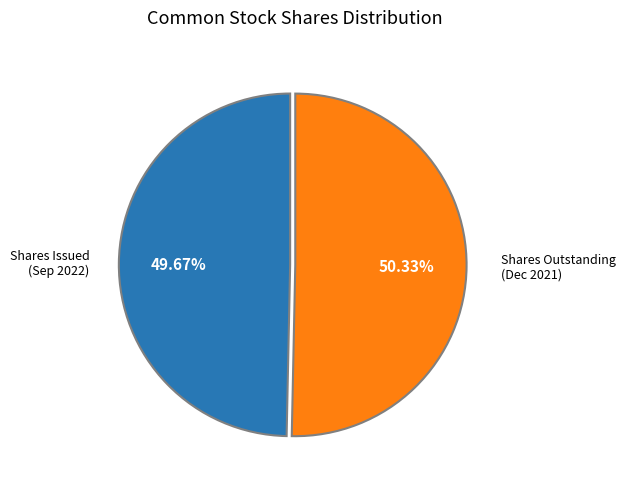

Is there any slice that represents more than half of the pie?

Yes